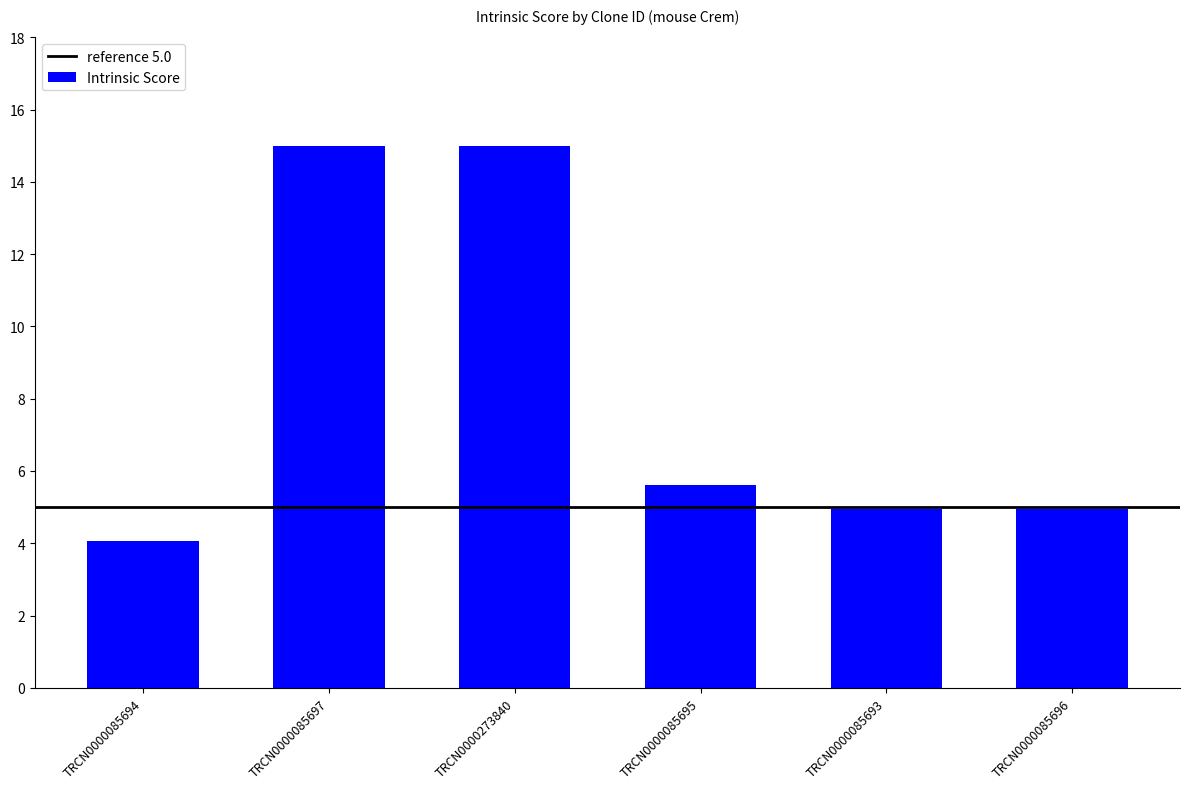

Where is the data nearest to the value 9?

TRCN0000085695